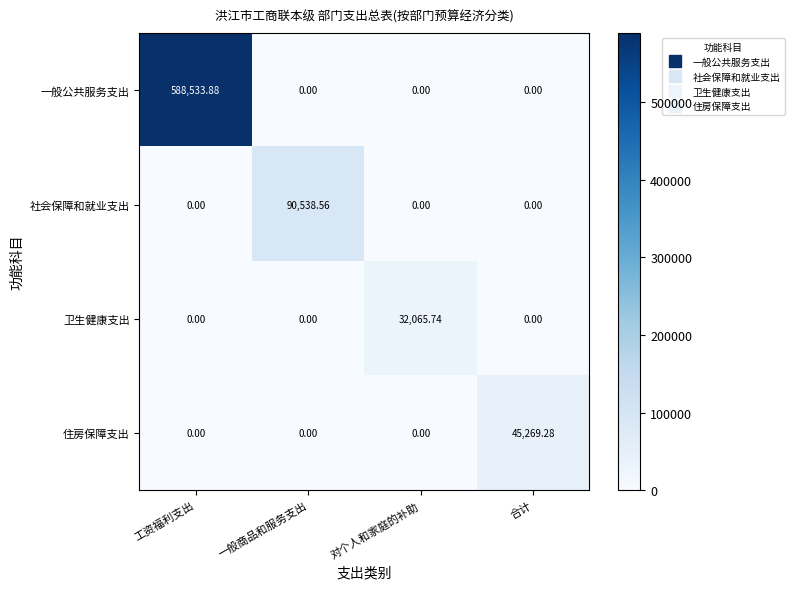

What is the total value across all series at 一般商品和服务支出?

90538.6